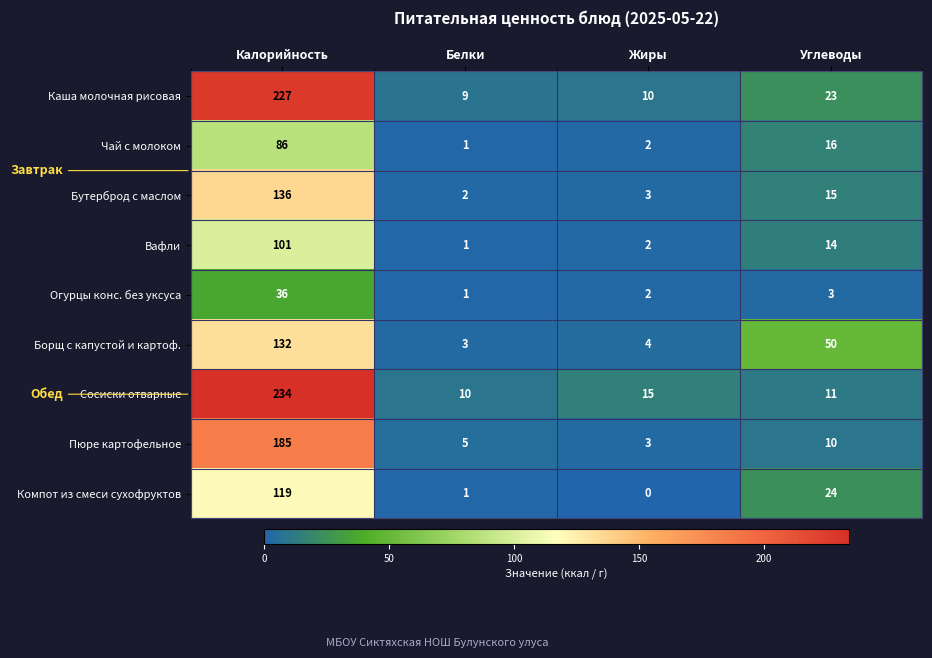

What is the maximum value shown in the chart?

234